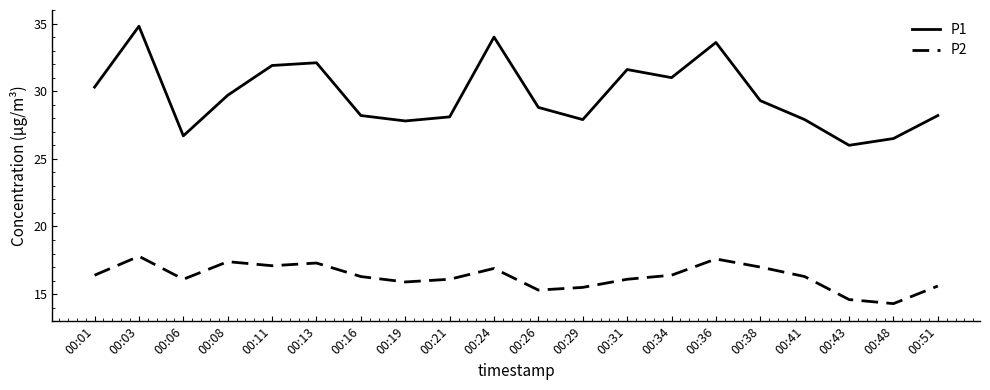

What is the total value across all series at 00:06?

42.8